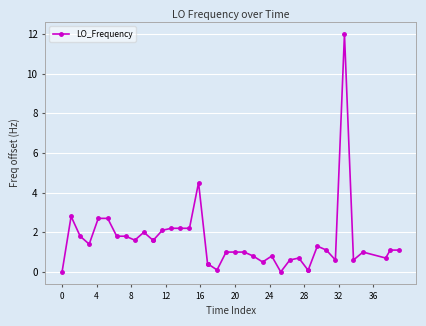

What is the difference between the maximum and minimum values?

12.0